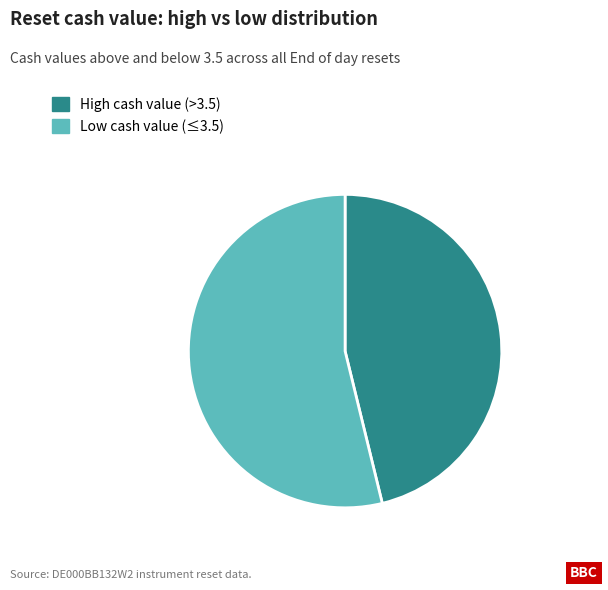

Do Low cash value (≤3.5) and High cash value (>3.5) together represent more than half of the pie?

Yes